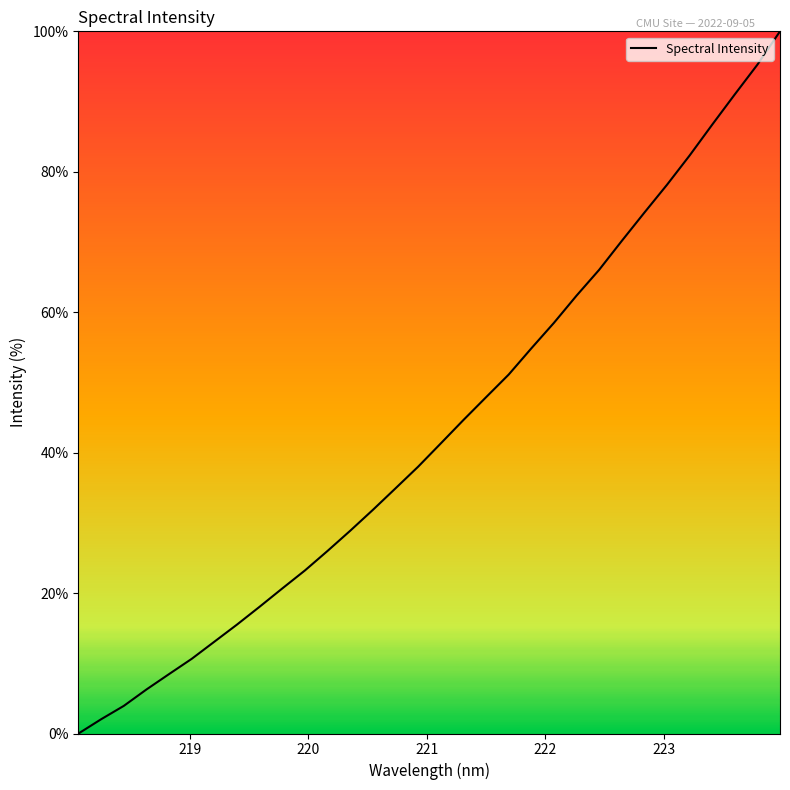

Reading left to right, transcribe all the data shown in this chart.

0.0	2.0	3.9	6.3	8.5	10.6	13.1	15.5	18.1	20.7	23.2	26.0	28.9	31.9	34.9	38.0	41.3	44.6	47.9	51.1	54.8	58.5	62.4	66.0	70.1	74.2	78.1	82.3	86.7	91.0	95.3	100.0